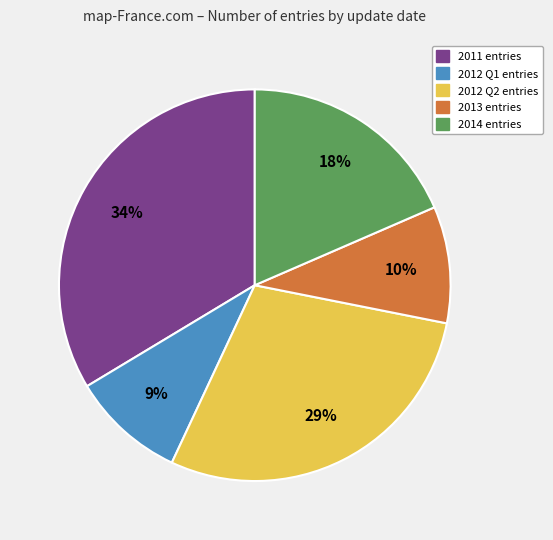

To the nearest percent, what is the average slice percentage?

20%